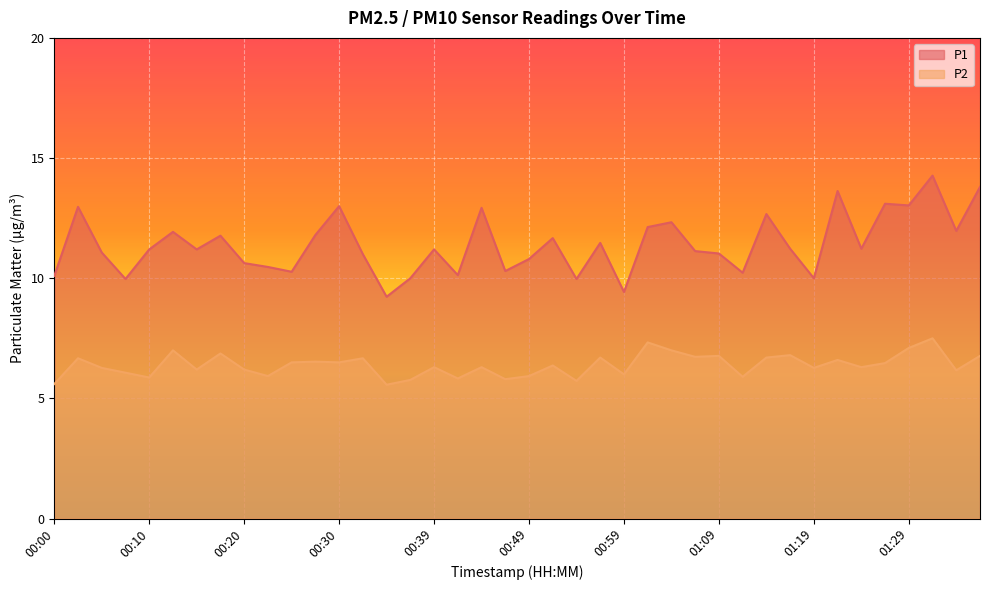

At which category is the sum across all series the highest?

01:31